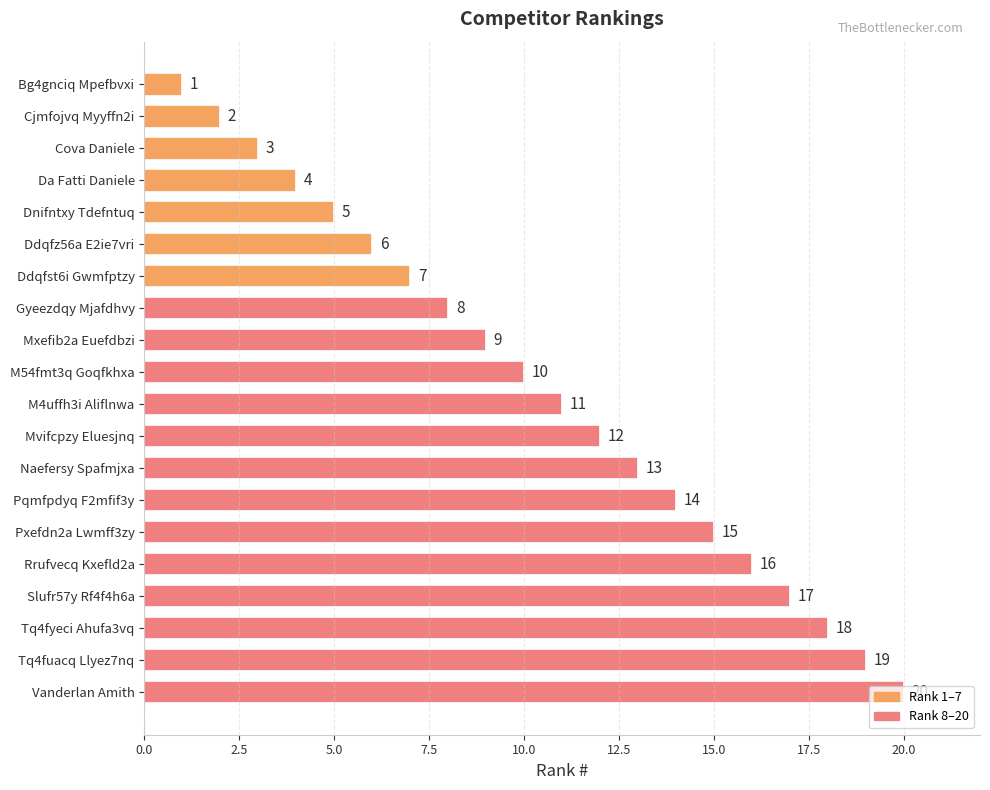

List the labels in order of value, smallest first.

Bg4gnciq Mpefbvxi, Cjmfojvq Myyffn2i, Cova Daniele, Da Fatti Daniele, Dnifntxy Tdefntuq, Ddqfz56a E2ie7vri, Ddqfst6i Gwmfptzy, Gyeezdqy Mjafdhvy, Mxefib2a Euefdbzi, M54fmt3q Goqfkhxa, M4uffh3i Aliflnwa, Mvifcpzy Eluesjnq, Naefersy Spafmjxa, Pqmfpdyq F2mfif3y, Pxefdn2a Lwmff3zy, Rrufvecq Kxefld2a, Slufr57y Rf4f4h6a, Tq4fyeci Ahufa3vq, Tq4fuacq Llyez7nq, Vanderlan Amith